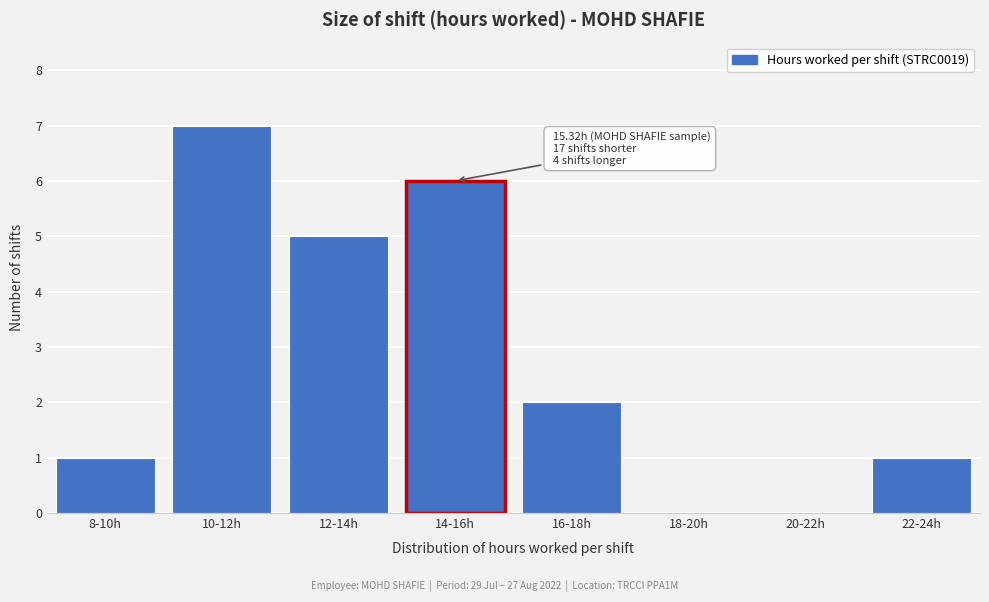

Reading left to right, extract all data points from this chart.

8-10h=1	10-12h=7	12-14h=5	14-16h=6	16-18h=2	18-20h=0	20-22h=0	22-24h=1